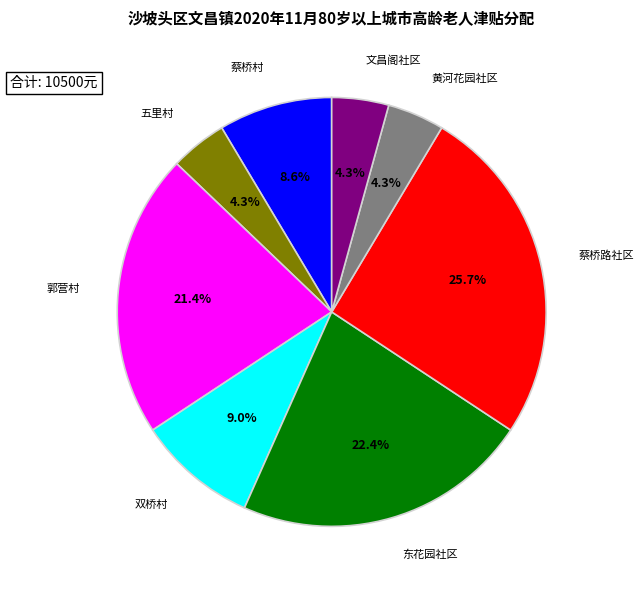

To the nearest percent, what is the combined percentage of 五里村 and 双桥村?

13%